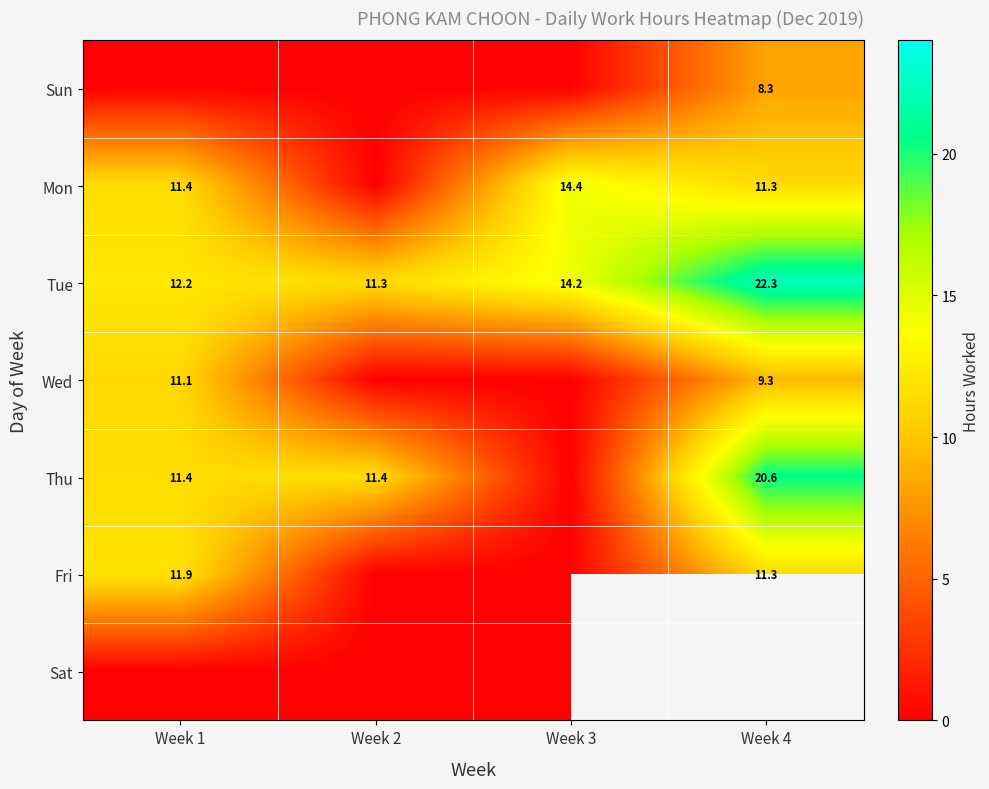

True or false: Mon has a value of 25.4 at Week 3.

False